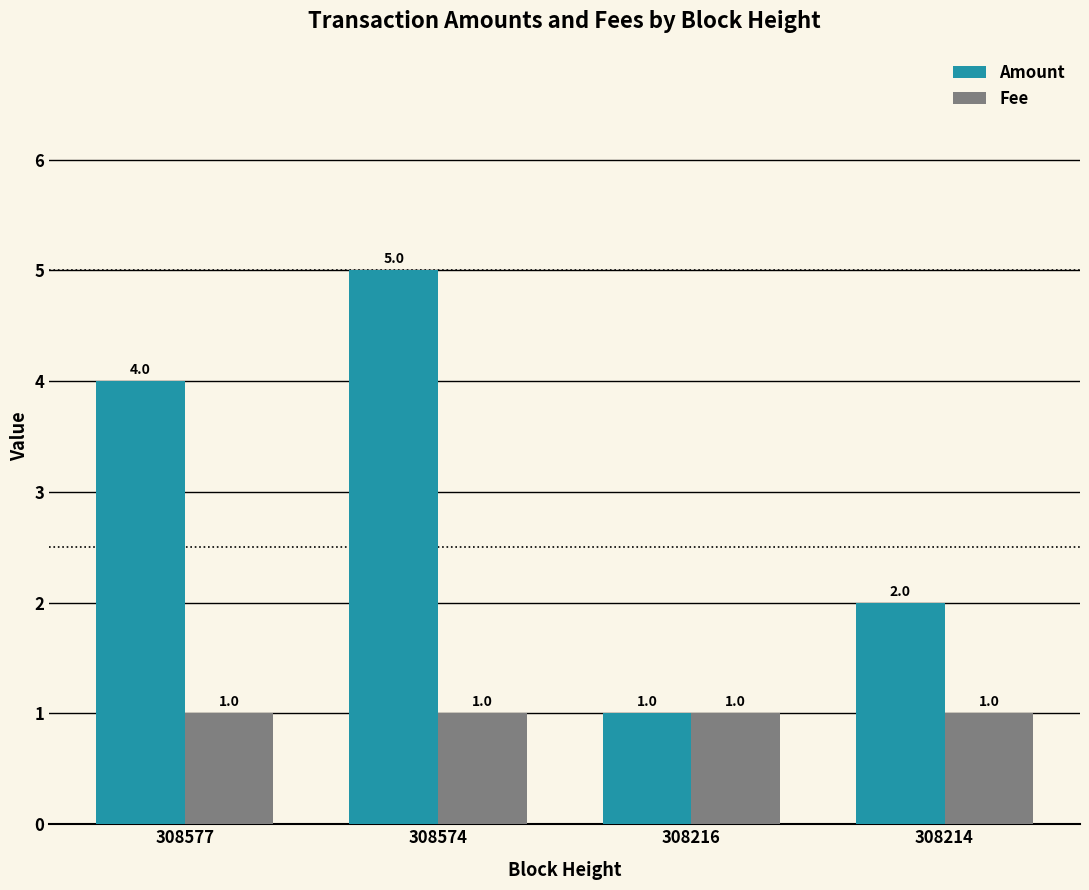

Count the Amount values in the range 2 to 5.

3